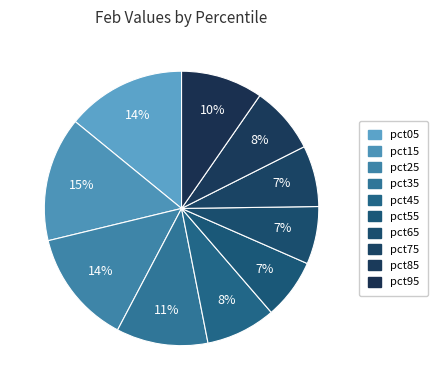

What is the total percentage of pct05 and pct75?

21.3%